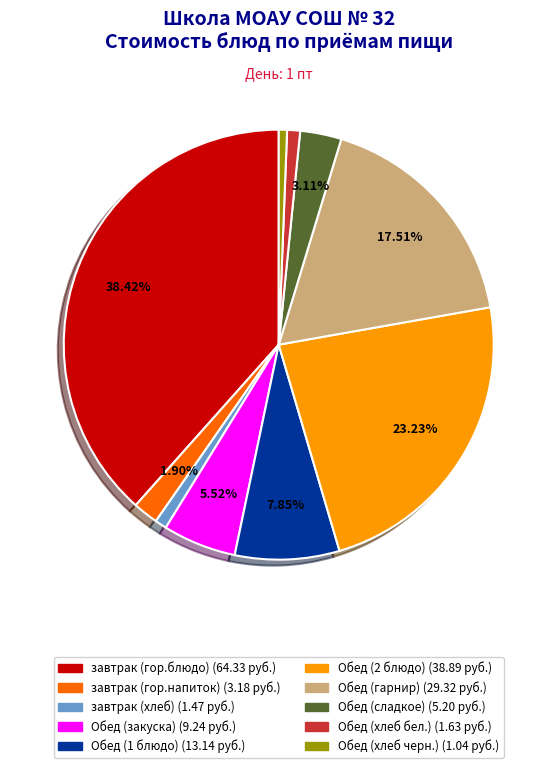

Count the number of slices in the pie.

10